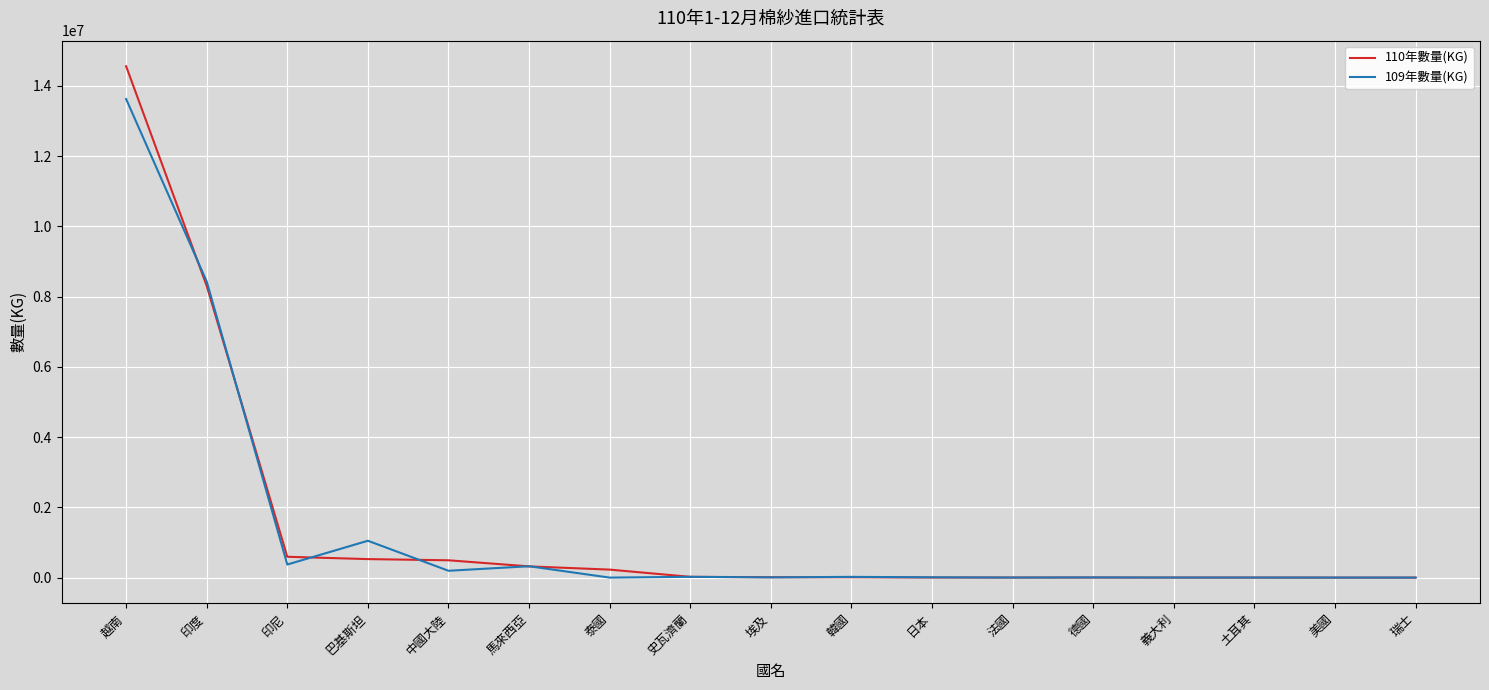

What is the total value across all series at 中國大陸?

687791